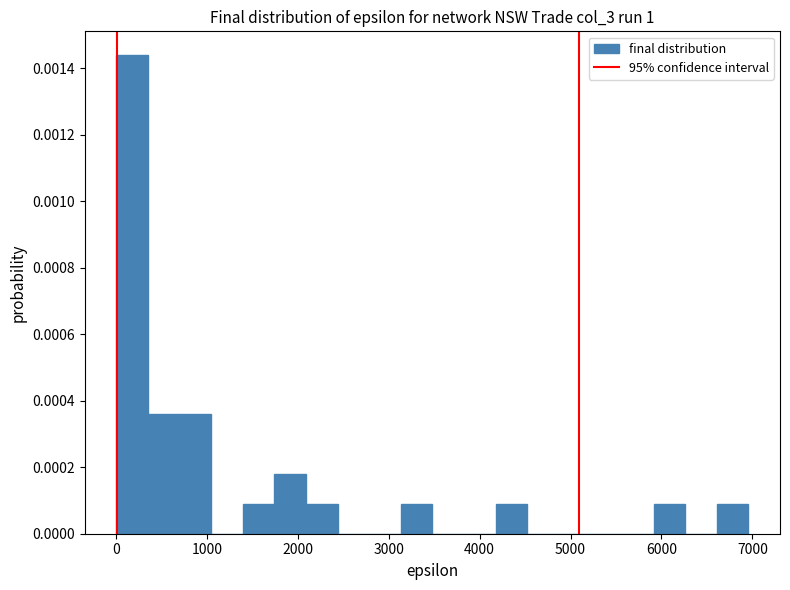

Read against the x-axis, roughly where is the centre of the tallest bar?

200